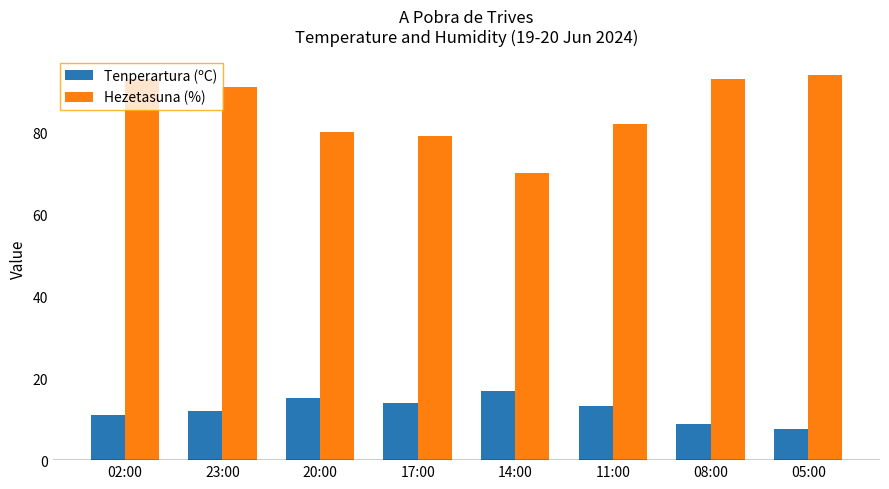

What is the approximate value of Tenperartura (ºC) at 20:00?

15.1